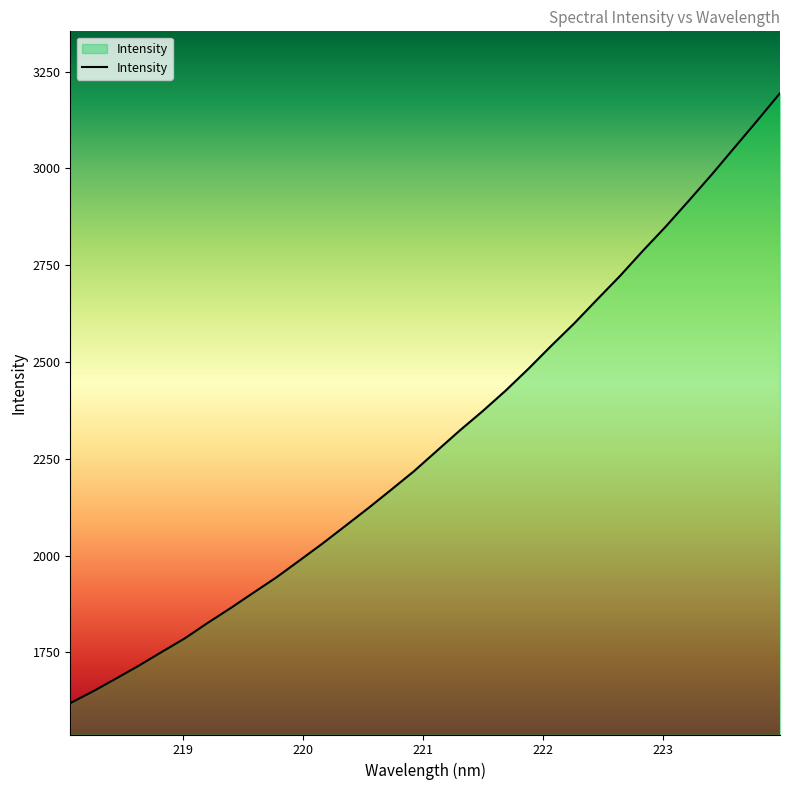

What is the greatest value displayed?

3194.2